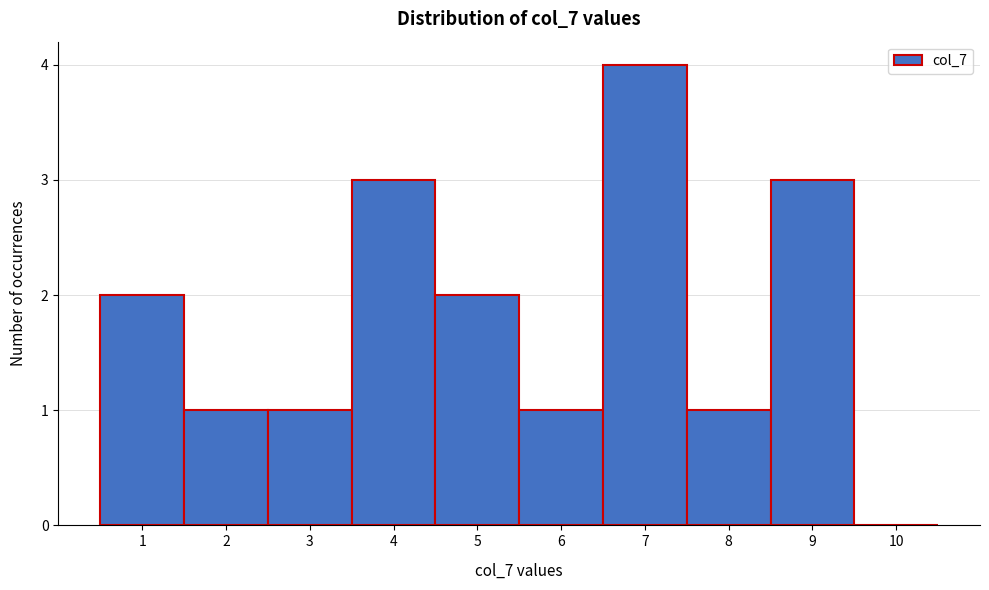

Reading left to right, list every bar in this chart as the range it spans on the x-axis followed by its height. The values are not printed on the chart, so give them approximately, as read against the axis.

0.5 to 1.5: 2
1.5 to 2.5: 1
2.5 to 3.5: 1
3.5 to 4.5: 3
4.5 to 5.5: 2
5.5 to 6.5: 1
6.5 to 7.5: 4
7.5 to 8.5: 1
8.5 to 9.5: 3
9.5 to 10.5: 0